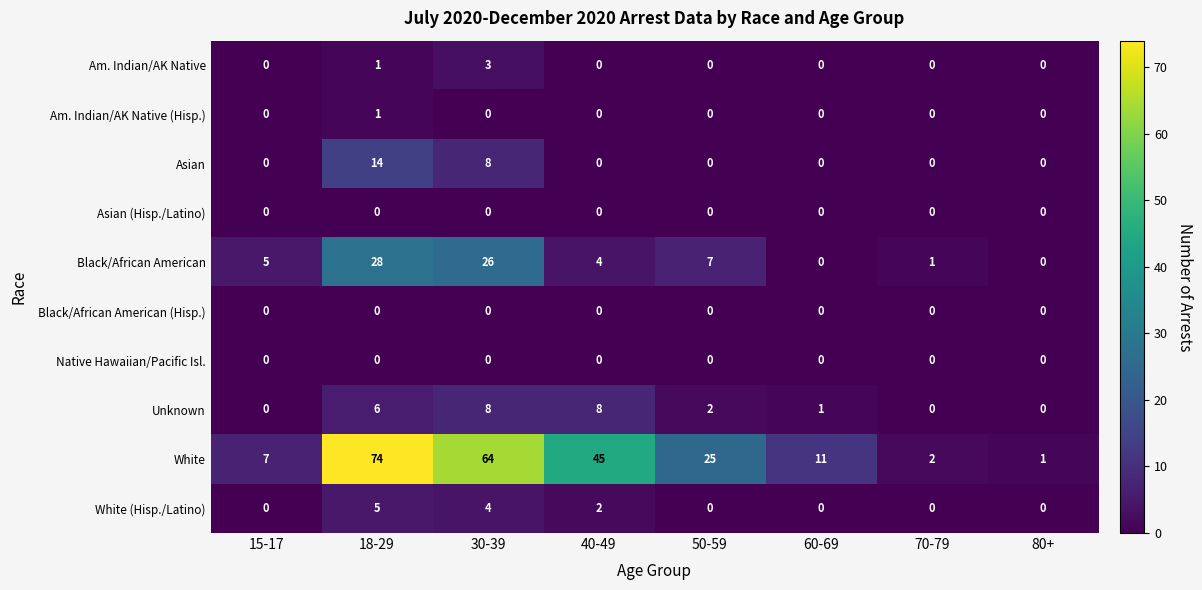

The value of White (Hisp./Latino) at 60-69 is 3. True or false?

False